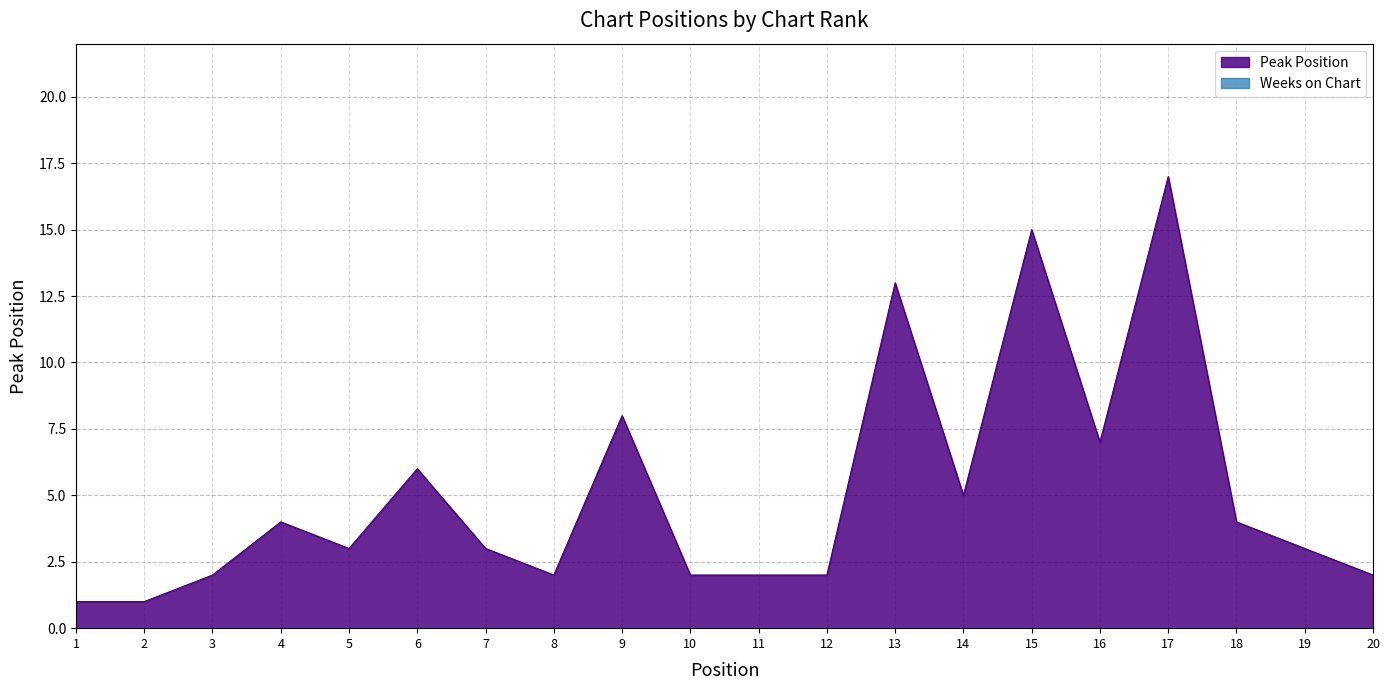

At which category does the data reach its first local valley?

5